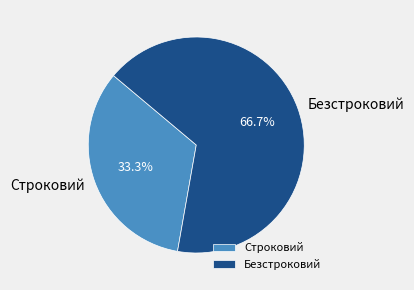

Is it true that Безстроковий is 67% of the pie?

True